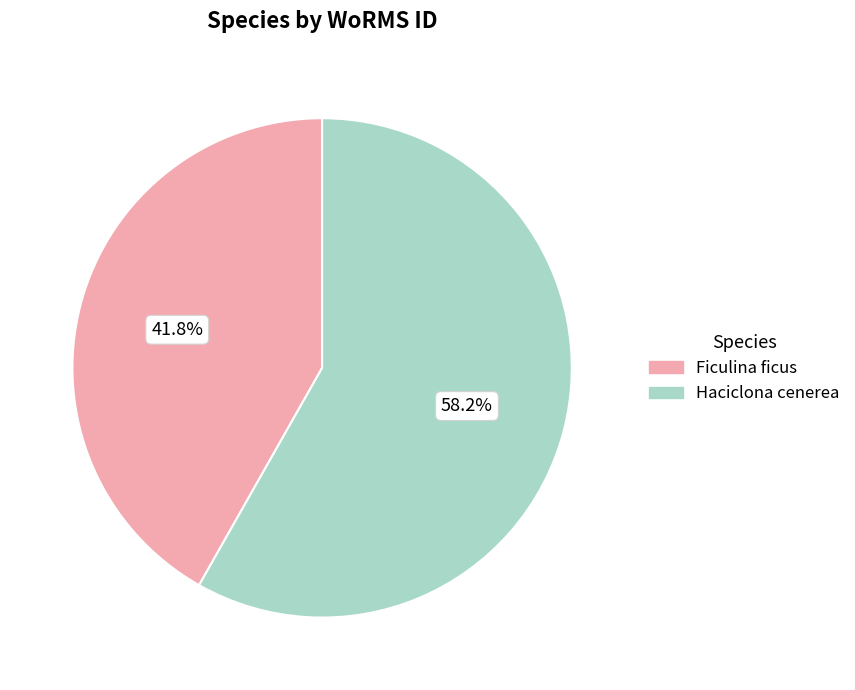

Which category has the biggest portion of the pie?

Haciclona cenerea